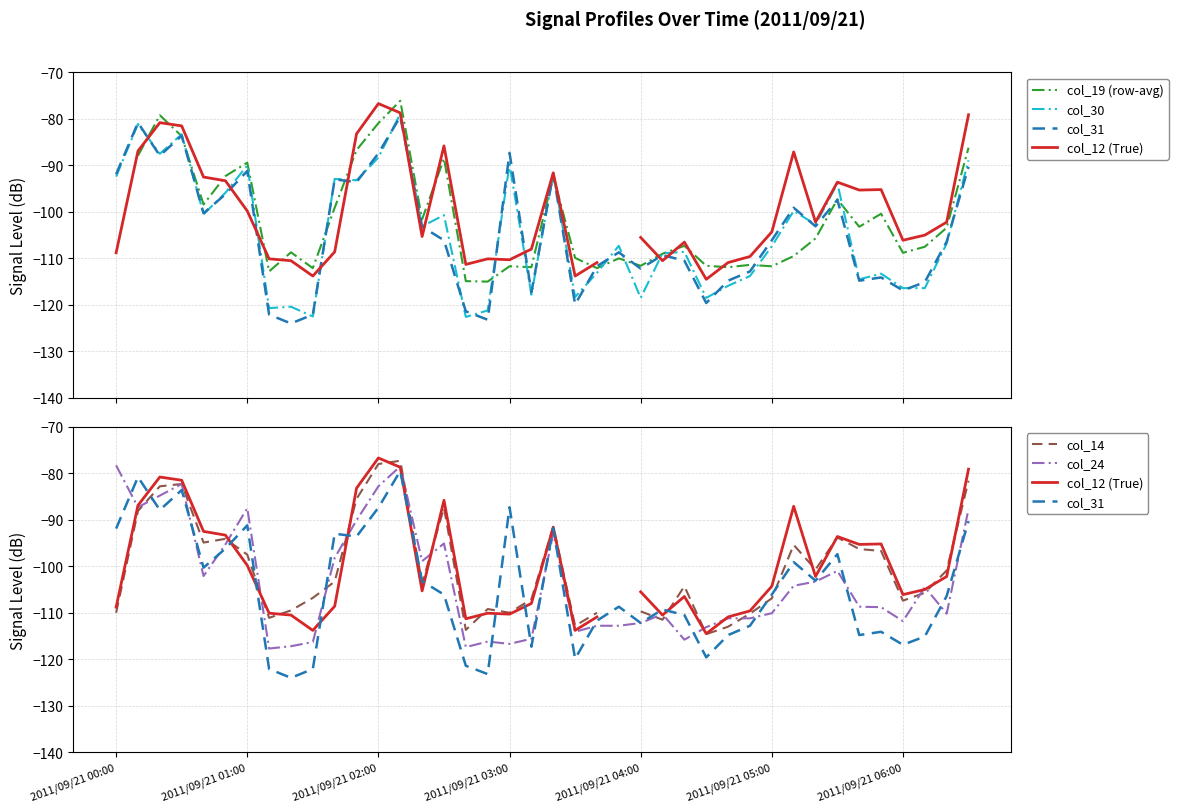

How many negative values does the col_14 series have?

39